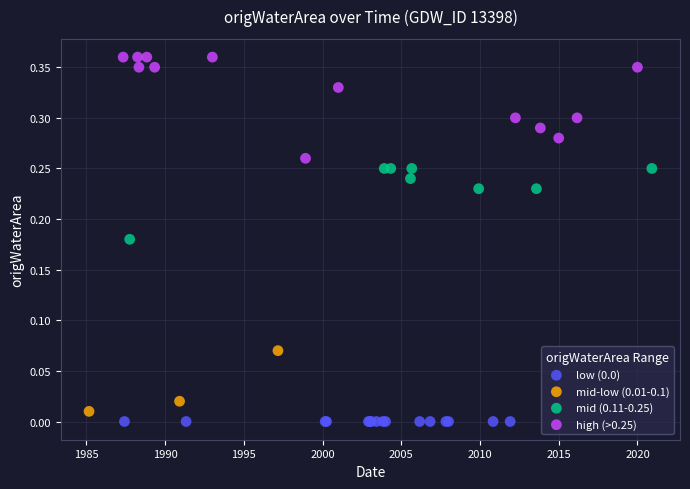

Which series contains the highest Y value?

high (>0.25)